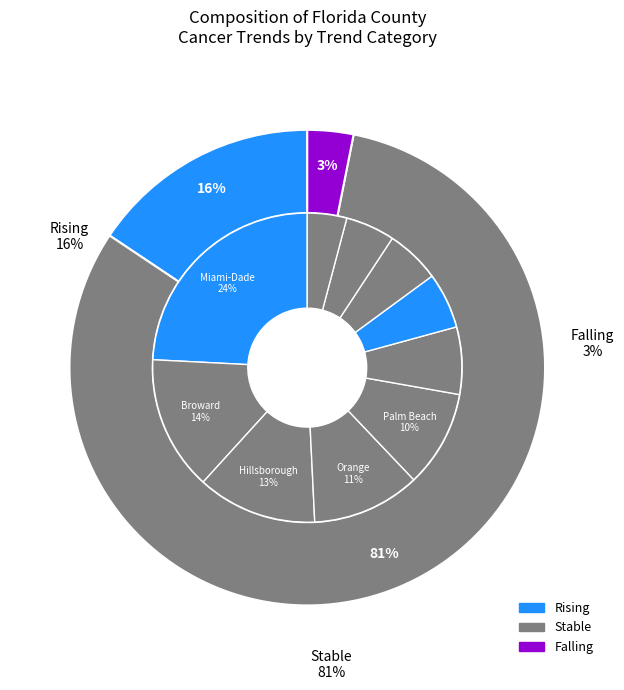

Approximately how many times larger is the value at stable compared to rising?

5.2